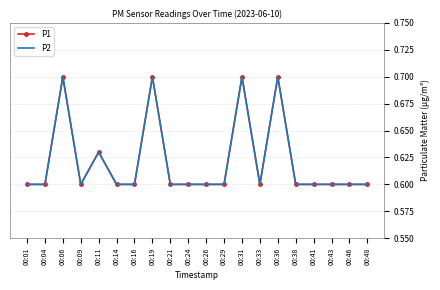

What is the difference between the maximum and minimum values in the P2 series?

0.1